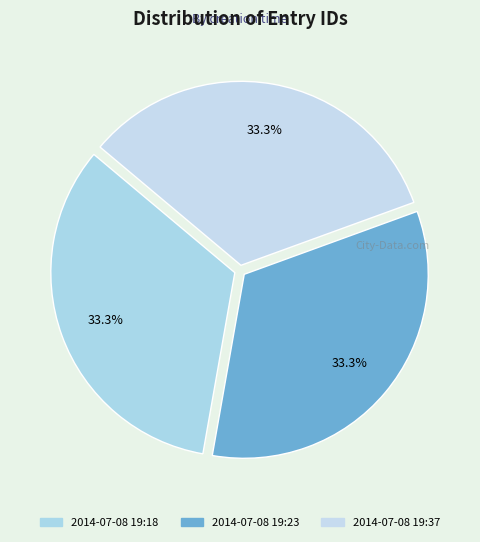

How many segments does this pie chart have?

3